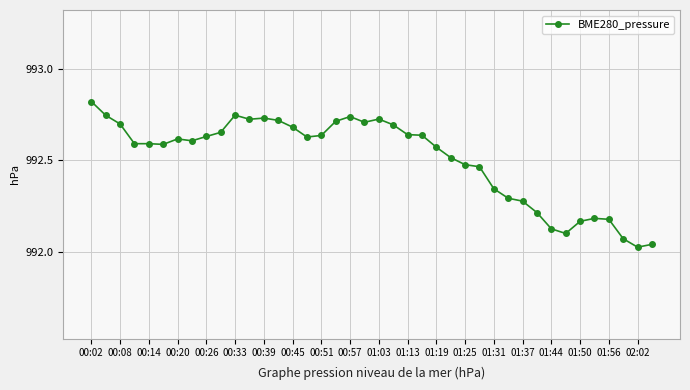

What is the difference between the maximum and minimum values?

0.8